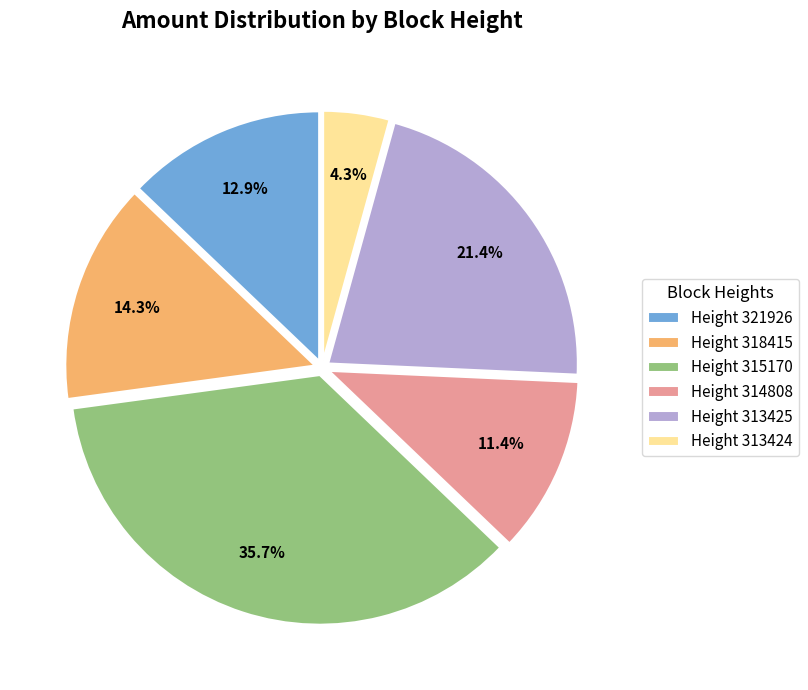

Count the number of slices in the pie.

6